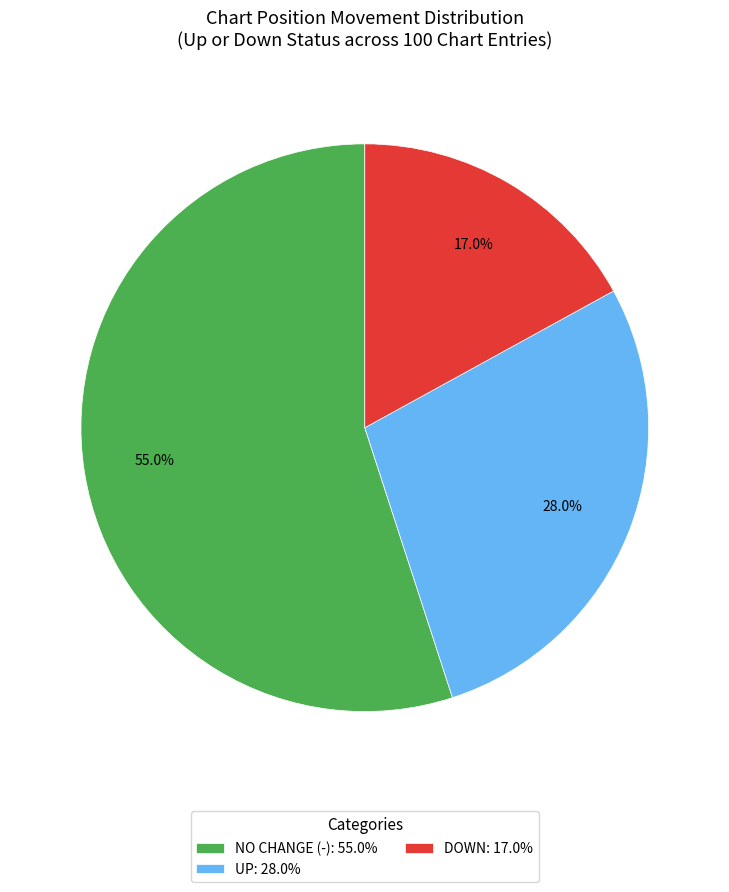

Approximately how many times larger is the value at NO CHANGE (-): 55.0% compared to UP: 28.0%?

2.0